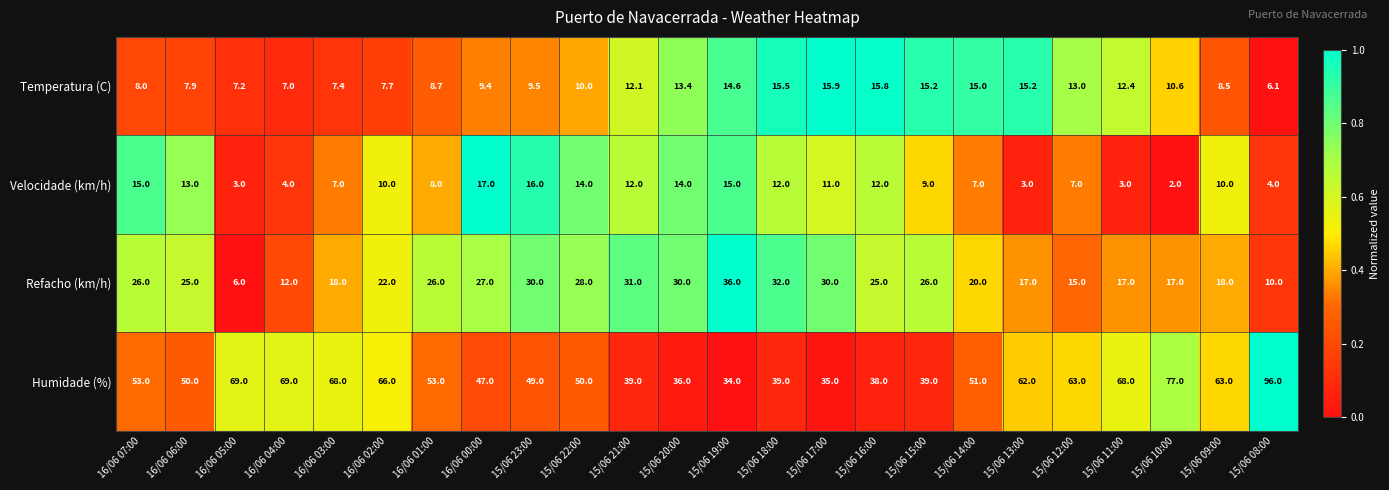

What is the difference between the maximum and minimum values in the Refacho (km/h) series?

30.0